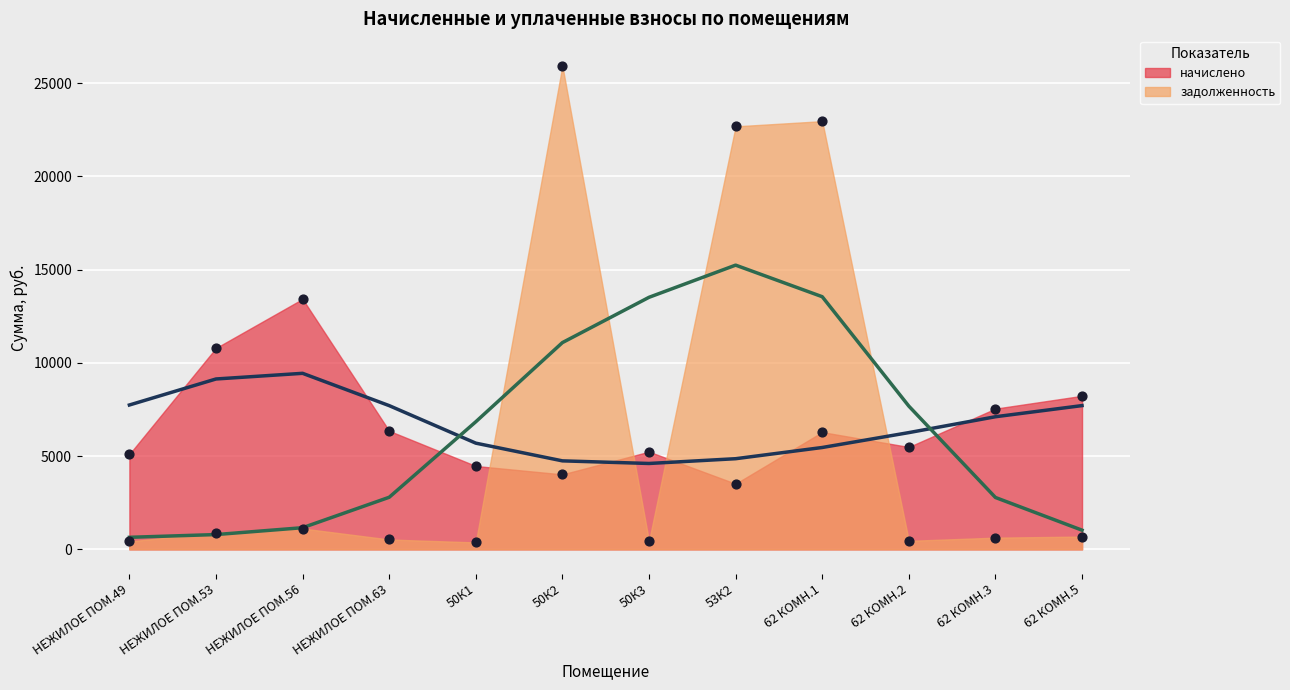

Which series has the largest Y range (max minus min)?

задолженность